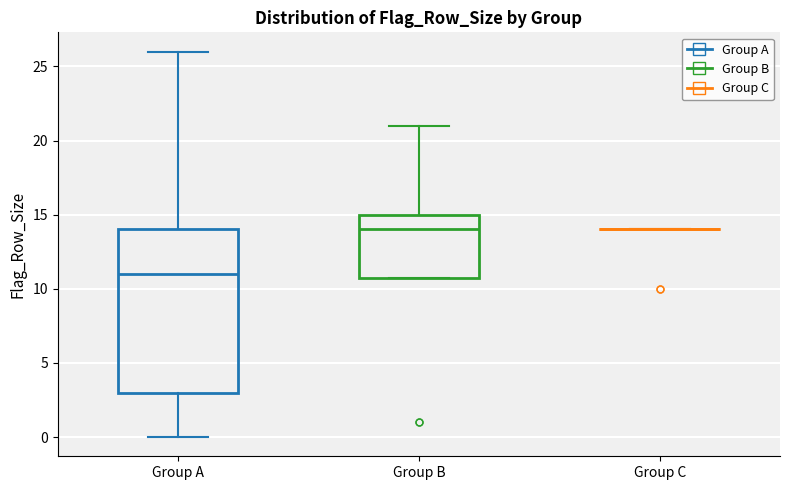

Comparing the boxes themselves (not the whiskers), which one is the tallest?

Group A